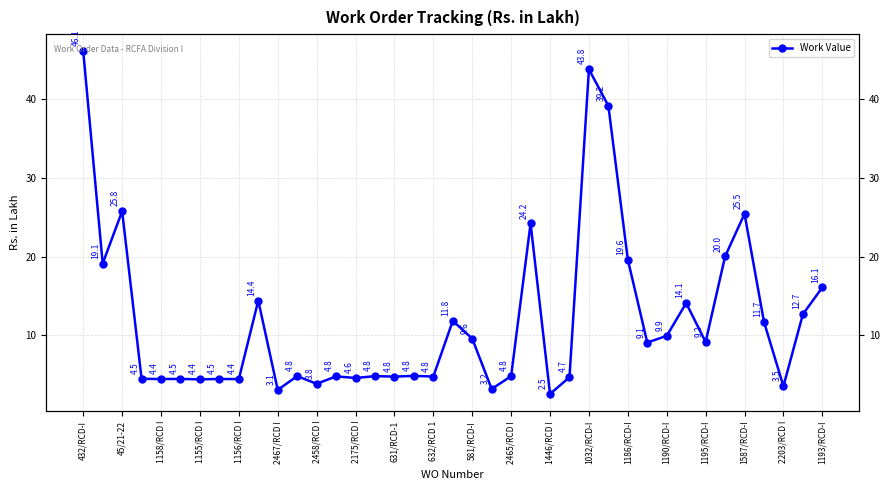

What is the sum of the values at 29 and 1193/RCD-I?

20.9